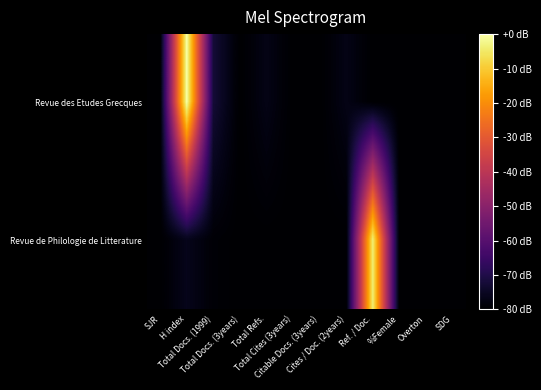

List the series in order of their peak value, lowest first.

Revue de Philologie de Litterature, Revue des Etudes Grecques